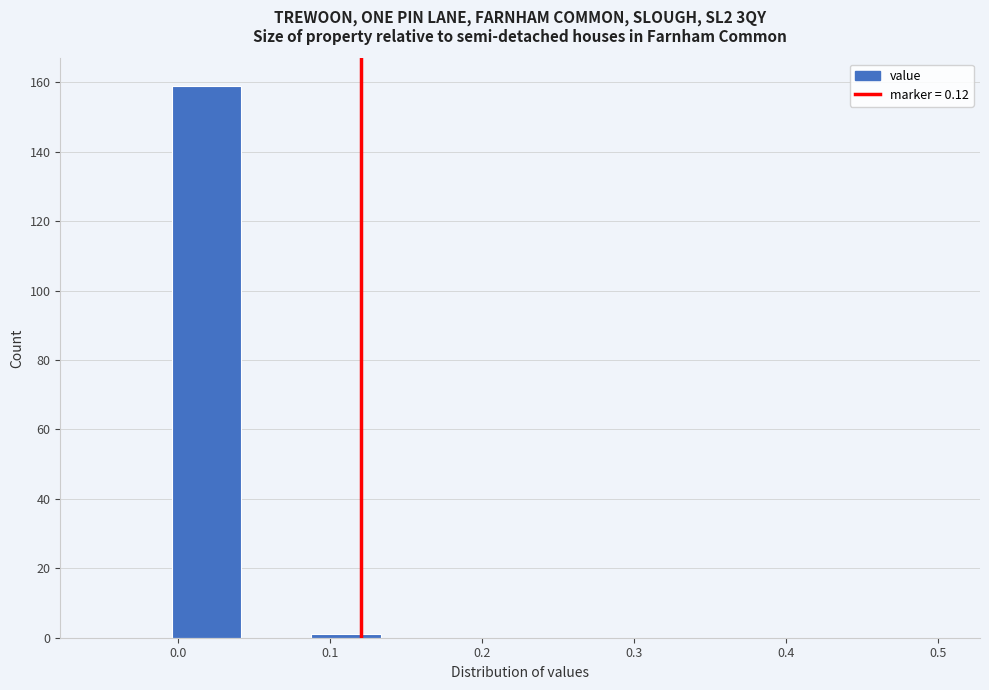

What is the height of the bar covering 0.00 to 0.04 on the x-axis? Neither the bar edges nor the heights are printed on the chart, so give them approximately, as read against the axes.

160